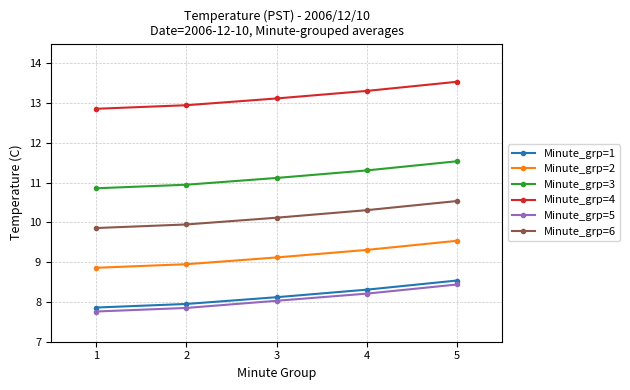

What is the difference between the Minute_grp=5 values at 5 and 2?

0.6